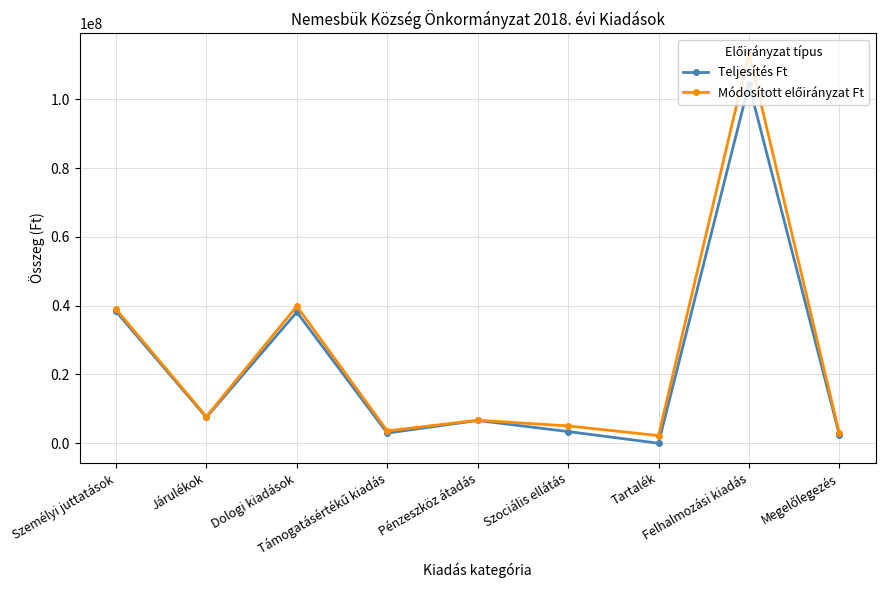

True or false: Teljesítés Ft has more than 2 interior local peaks.

True